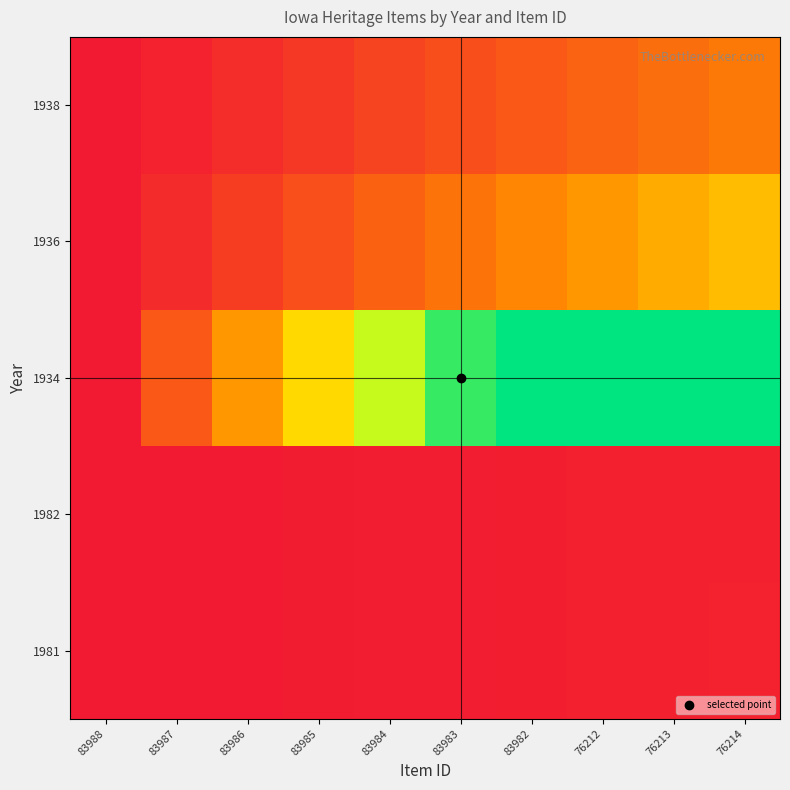

Reading left to right, transcribe all the data shown in this chart.

1981: 83988=0.0	83987=0.0	83986=0.0	83985=0.0	83984=0.0	83983=0.0	83982=0.1	76212=0.1	76213=0.1	76214=0.1
1982: 83988=0.0	83987=0.0	83986=0.0	83985=0.0	83984=0.0	83983=0.0	83982=0.1	76212=0.1	76213=0.1	76214=0.1
1934: 83988=0.0	83987=0.6	83986=1.1	83985=1.7	83984=2.2	83983=2.8	83982=3.0	76212=3.0	76213=3.0	76214=3.0
1936: 83988=0.0	83987=0.2	83986=0.3	83985=0.5	83984=0.6	83983=0.8	83982=1.0	76212=1.1	76213=1.3	76214=1.4
1938: 83988=0.0	83987=0.1	83986=0.2	83985=0.3	83984=0.4	83983=0.5	83982=0.6	76212=0.6	76213=0.7	76214=0.8